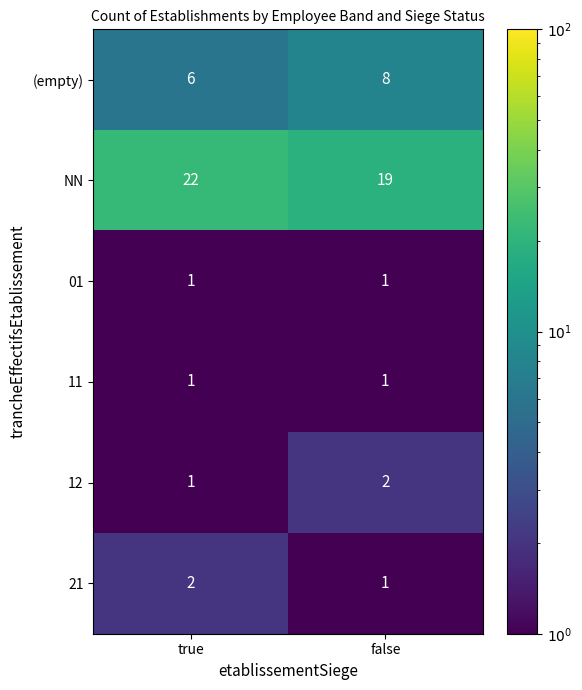

Reading left to right, what are all the values shown in this chart?

(empty): 6	8
NN: 22	19
01: 1	1
11: 1	1
12: 1	2
21: 2	1